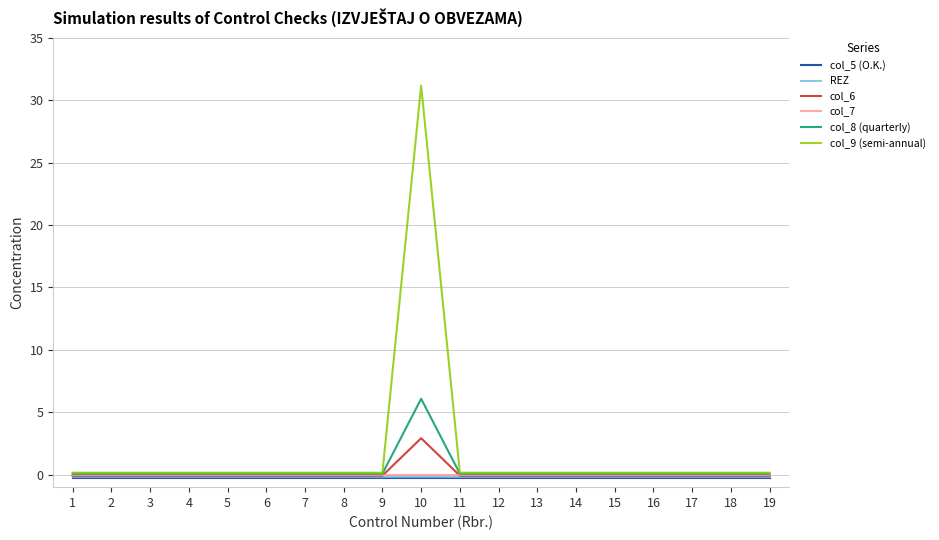

Which series has the widest spread of values?

col_9 (semi-annual)